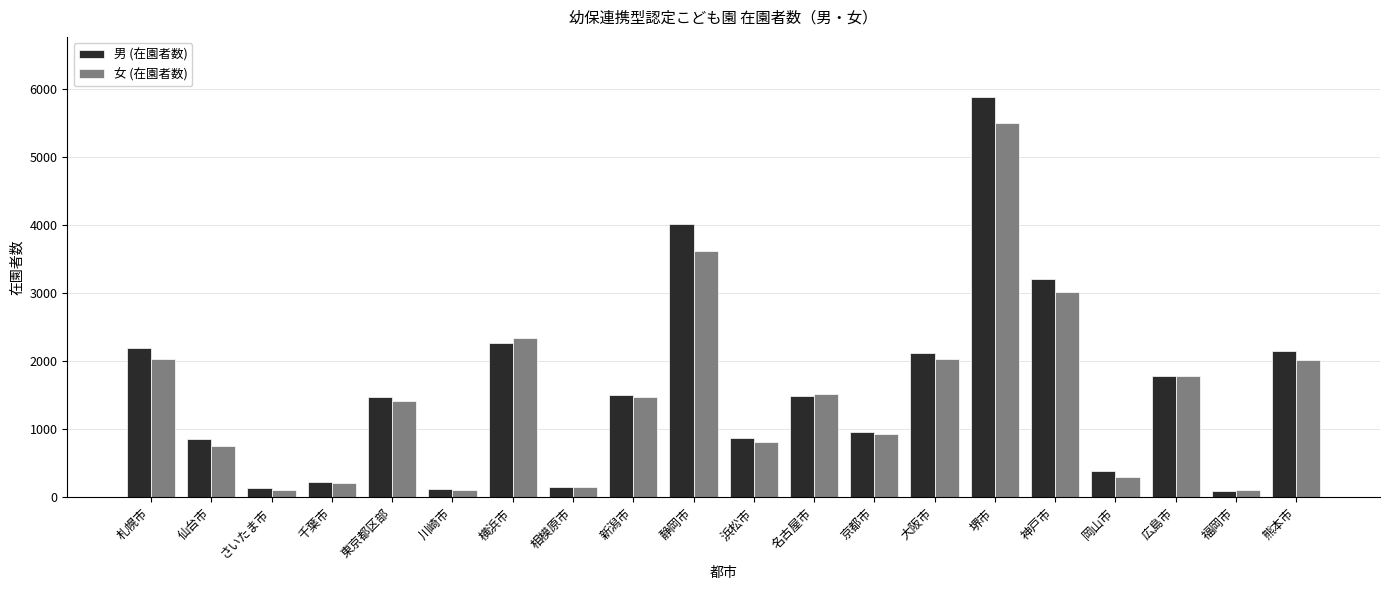

What position from the left is 熊本市?

20